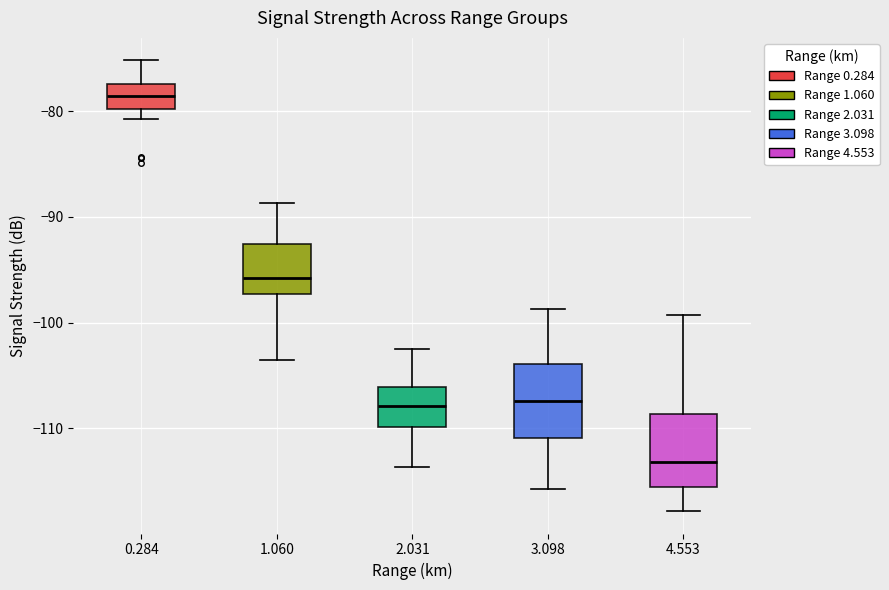

Reading left to right, read every box against the y-axis: the position of its median line, the range the box covers, and the ends of its whiskers. The values are not printed on the chart, so give them approximately, as read against the axis.

0.284: median -79, box -80 to -77, whiskers -81 to -75
1.060: median -96, box -97 to -93, whiskers -103 to -89
2.031: median -108, box -110 to -106, whiskers -114 to -102
3.098: median -107, box -111 to -104, whiskers -116 to -99
4.553: median -113, box -116 to -109, whiskers -118 to -99